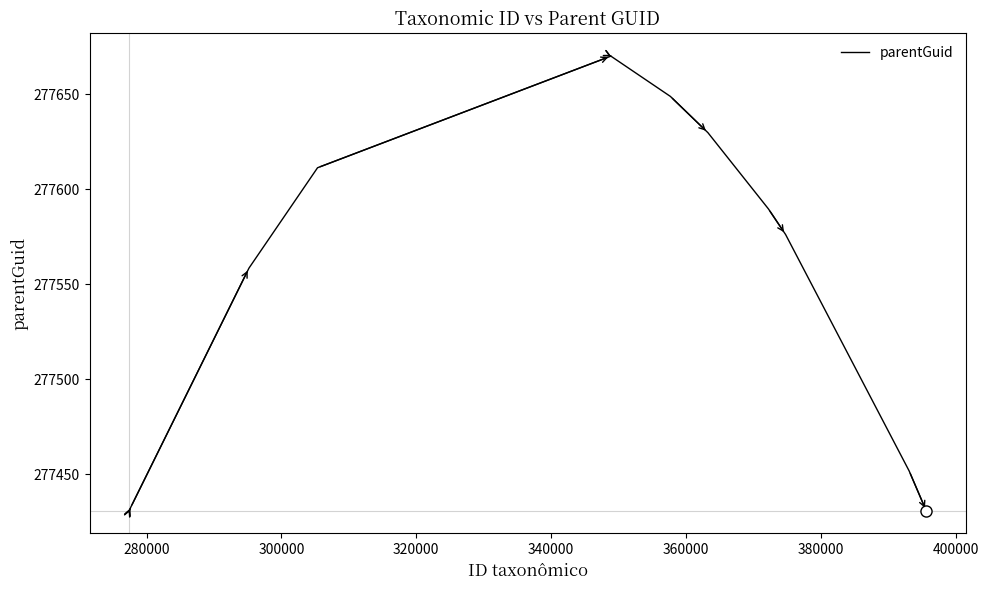

What is the greatest value displayed?

277670.1